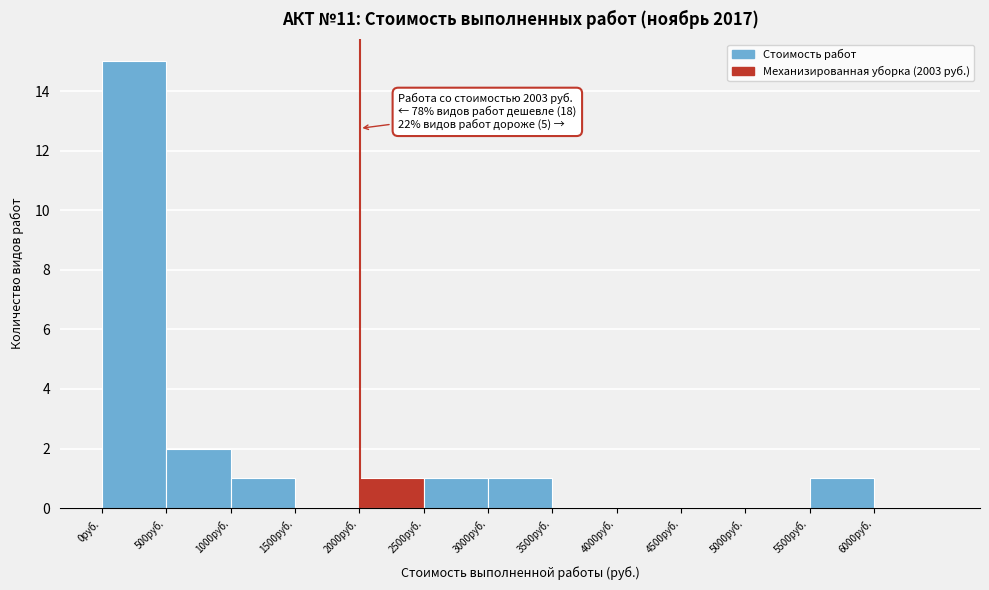

Which range on the x-axis has the tallest bar?

0 to 500